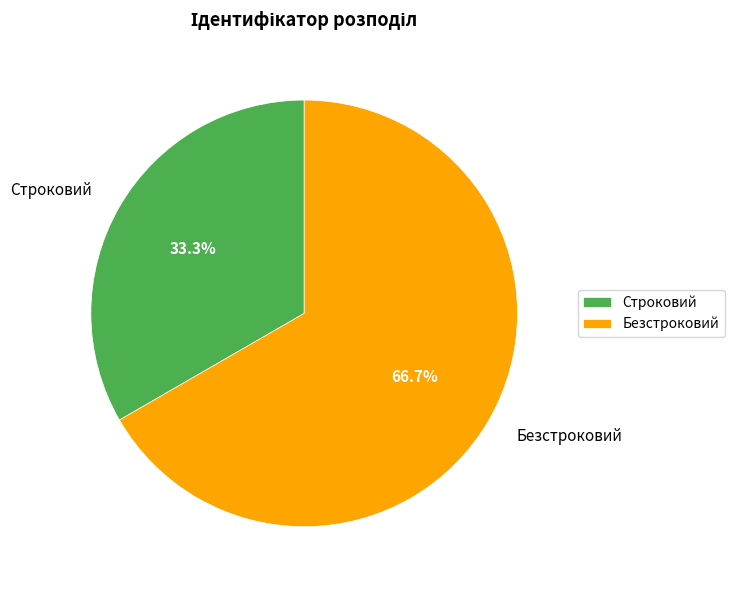

To the nearest percent, what is the combined percentage of Безстроковий and Строковий?

100%